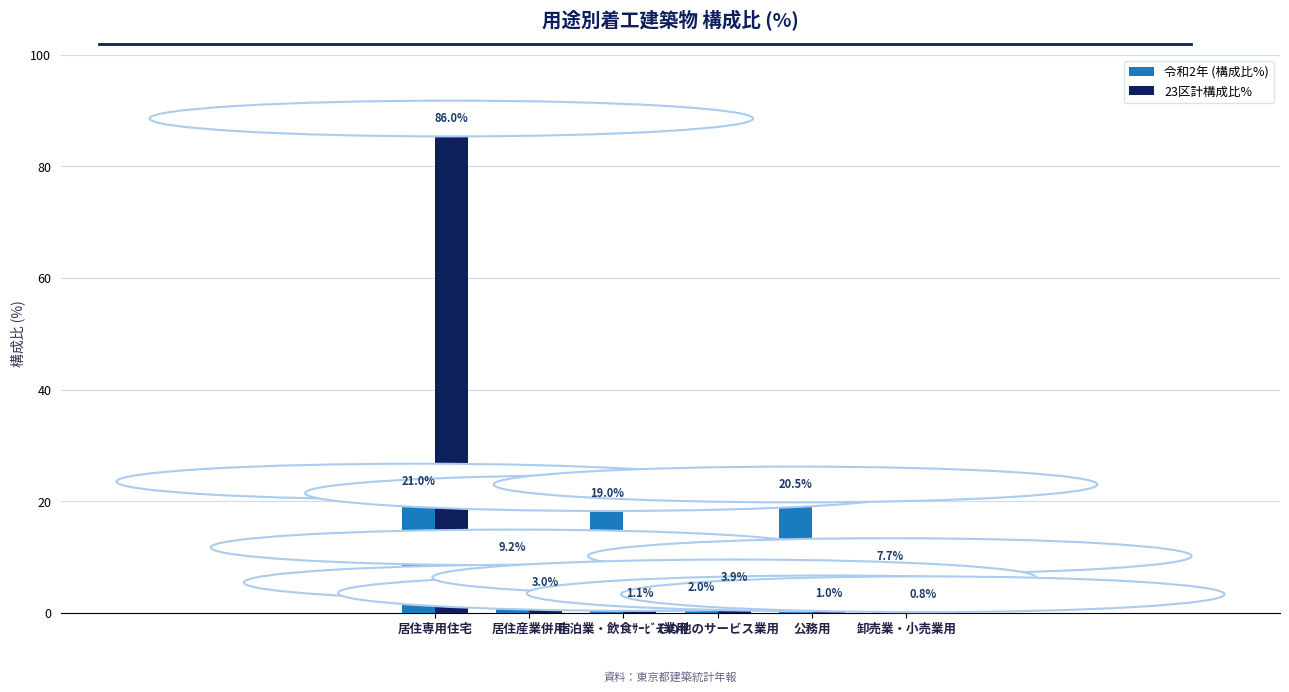

How many bars are there in each group?

2